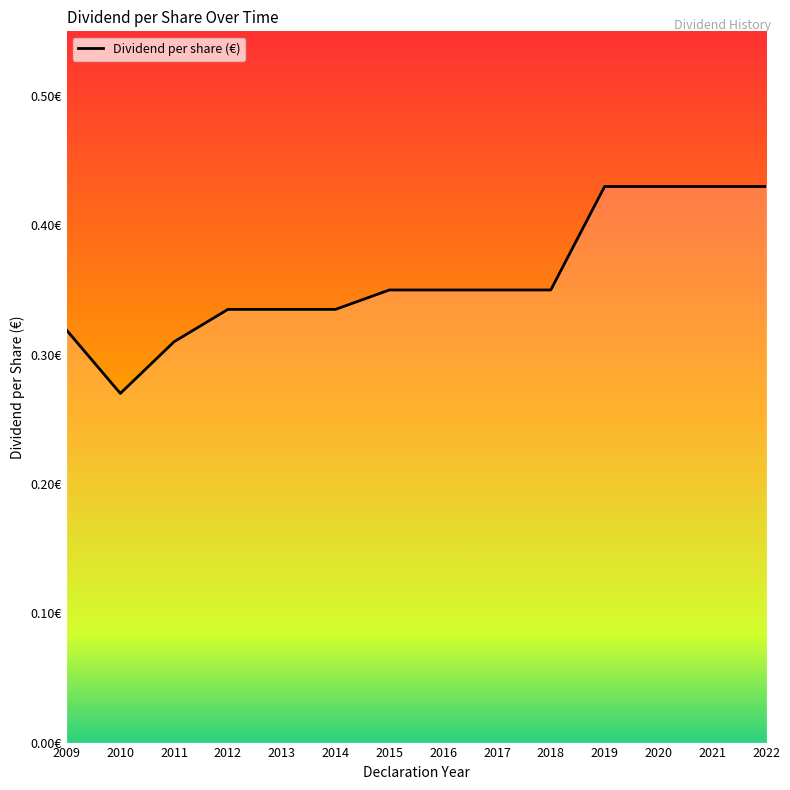

What is the greatest value displayed?

0.4